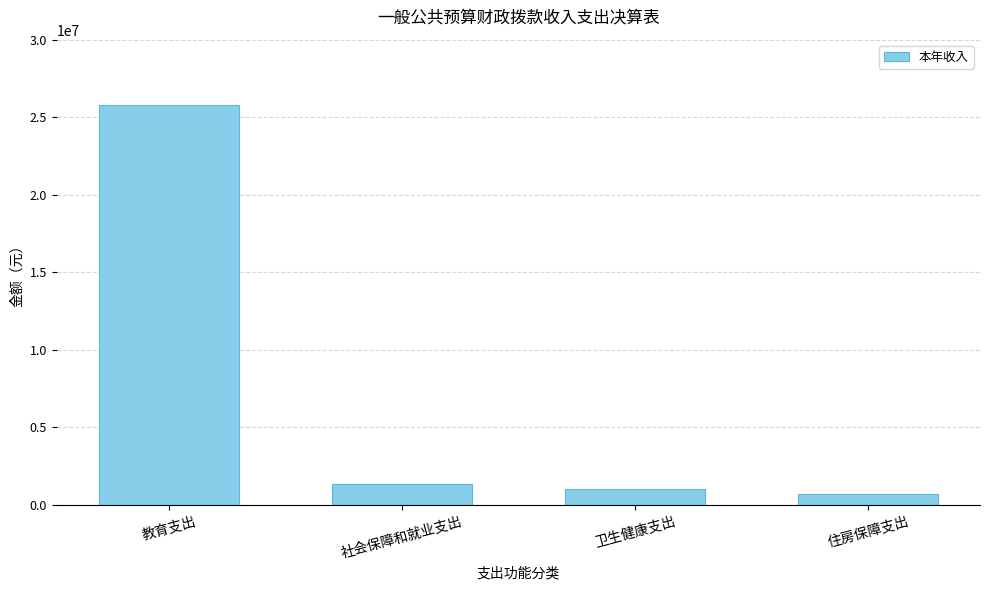

Where is the data nearest to the value 13252152?

社会保障和就业支出